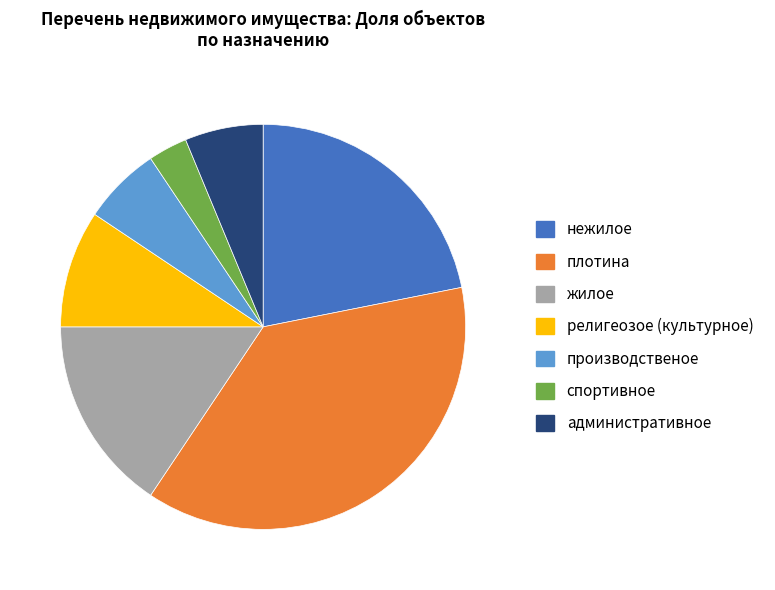

Does any single category account for the majority?

No